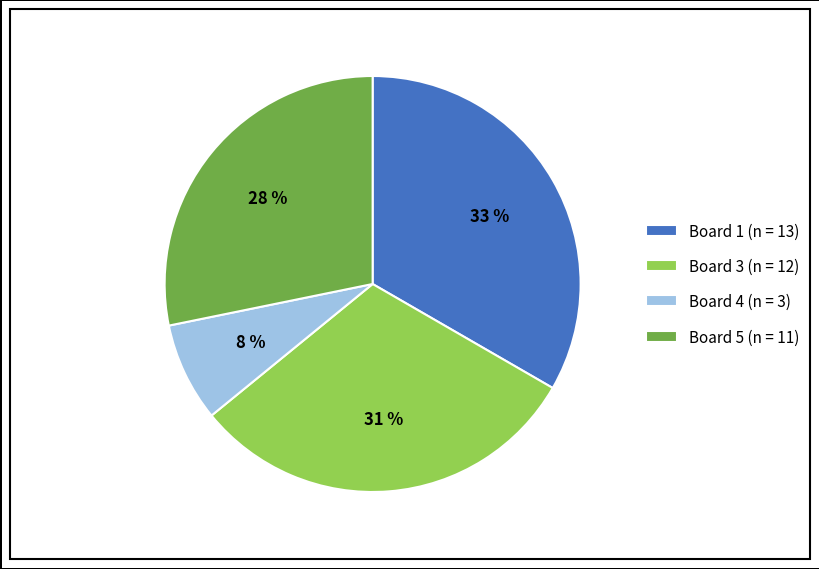

Combined, do Board 5 (n = 11) and Board 3 (n = 12) account for over 50%?

Yes